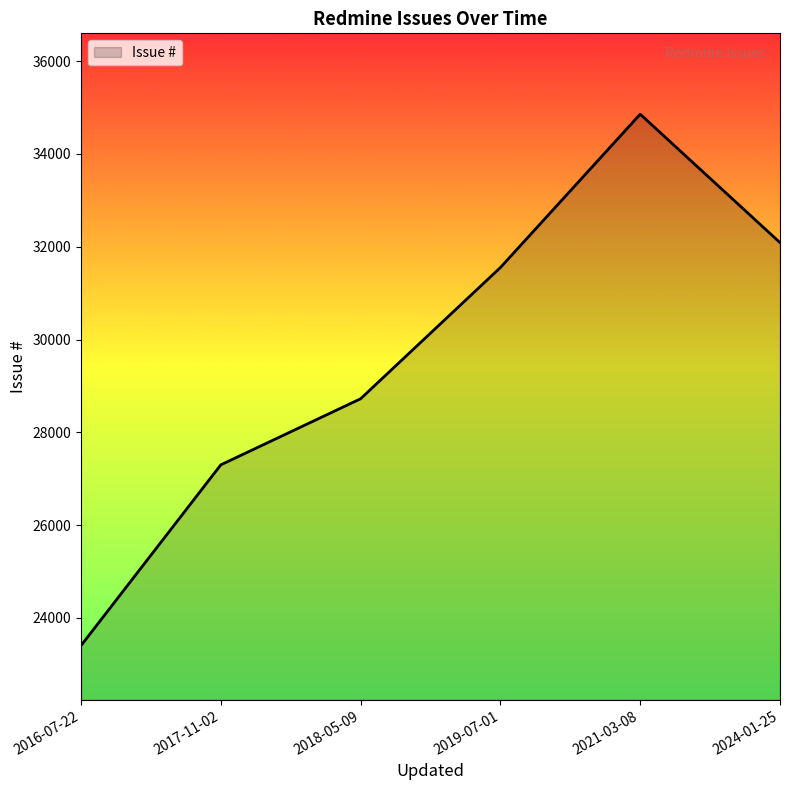

List the labels in order of value, largest first.

2021-03-08, 2024-01-25, 2019-07-01, 2018-05-09, 2017-11-02, 2016-07-22